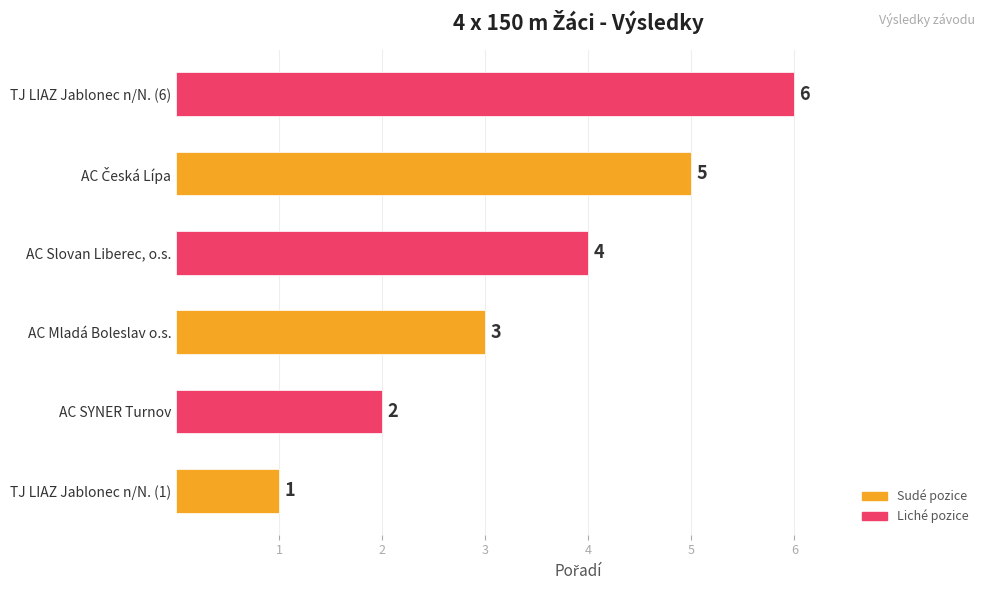

How many bars are there in total?

6